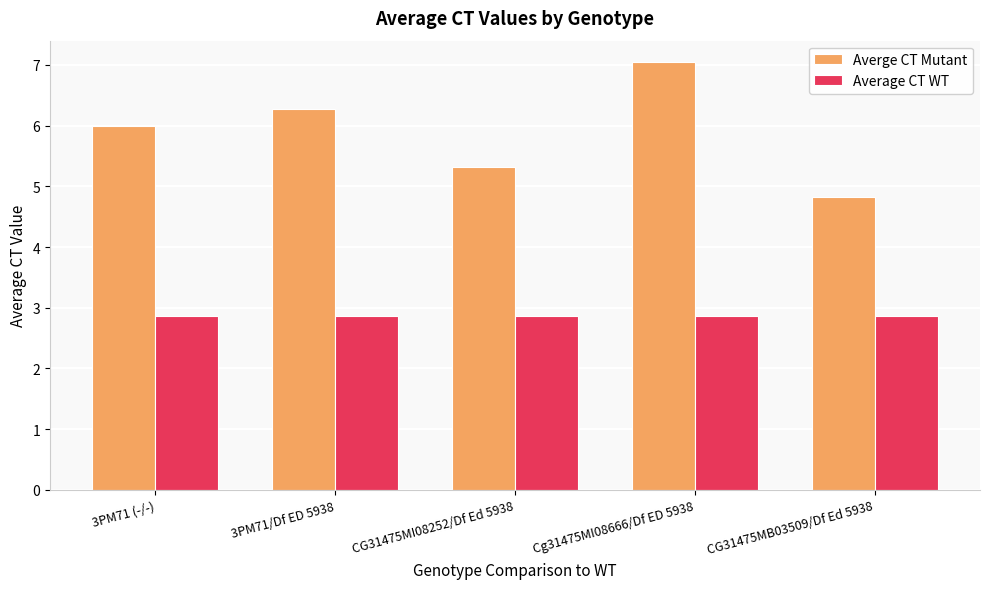

How many groups of bars are there?

5